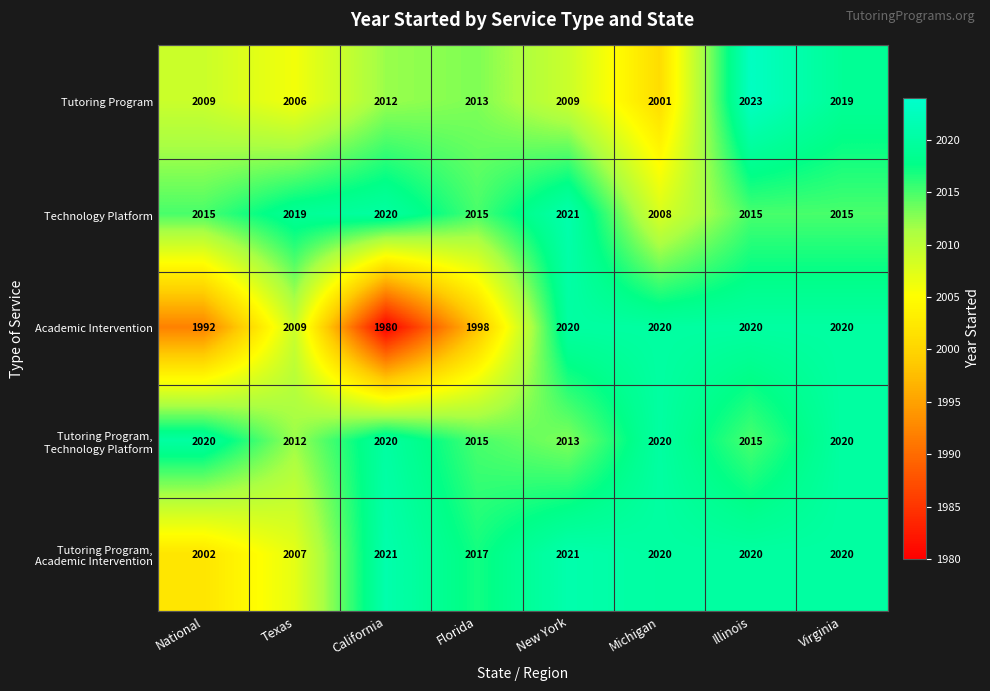

How many data points does each series have?

8